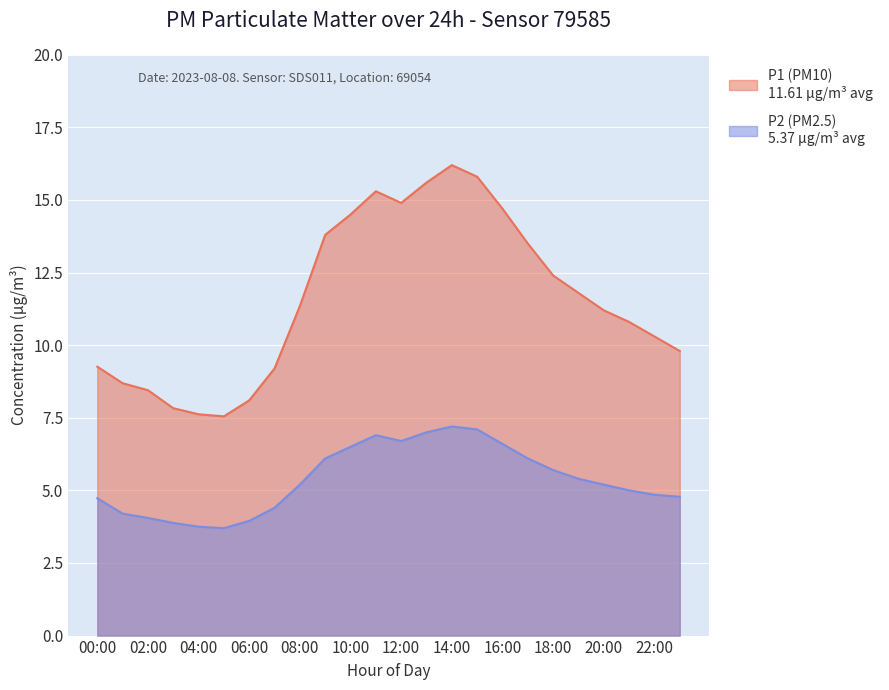

What is the label of the 12th point from the left?

11:00